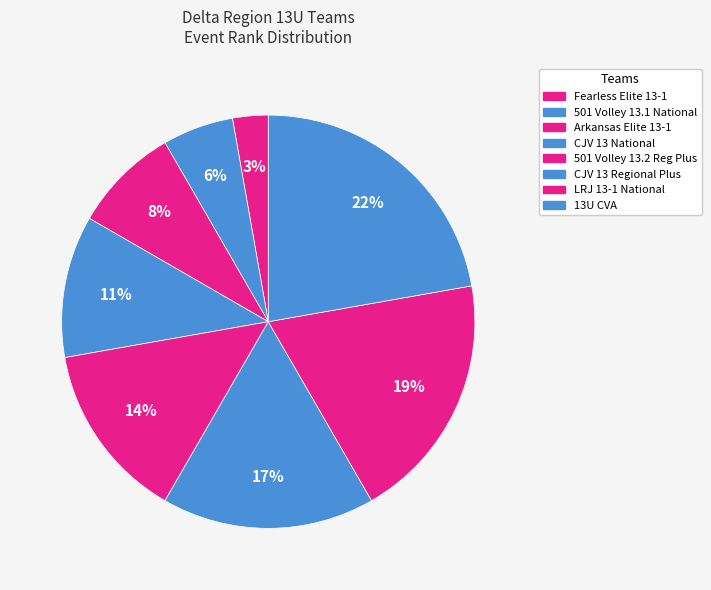

To the nearest percent, what portion does 501 Volley 13.1 National represent?

6%